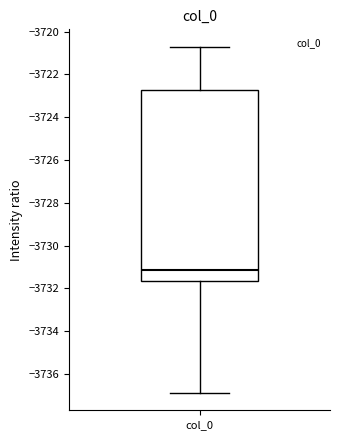

Transcribe this box plot: give where the median line is, the range the box spans, and where the two whiskers end, as read against the y-axis. The values are not printed on the chart, so give them approximately, as read against the axis.

median -3731.2, box -3731.6 to -3722.8, whiskers -3736.8 to -3720.8